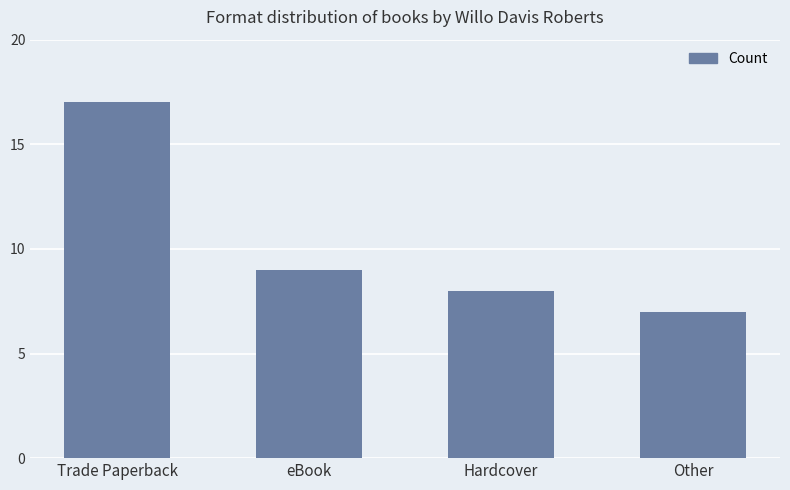

What is the sum of the values at eBook and Trade Paperback?

26